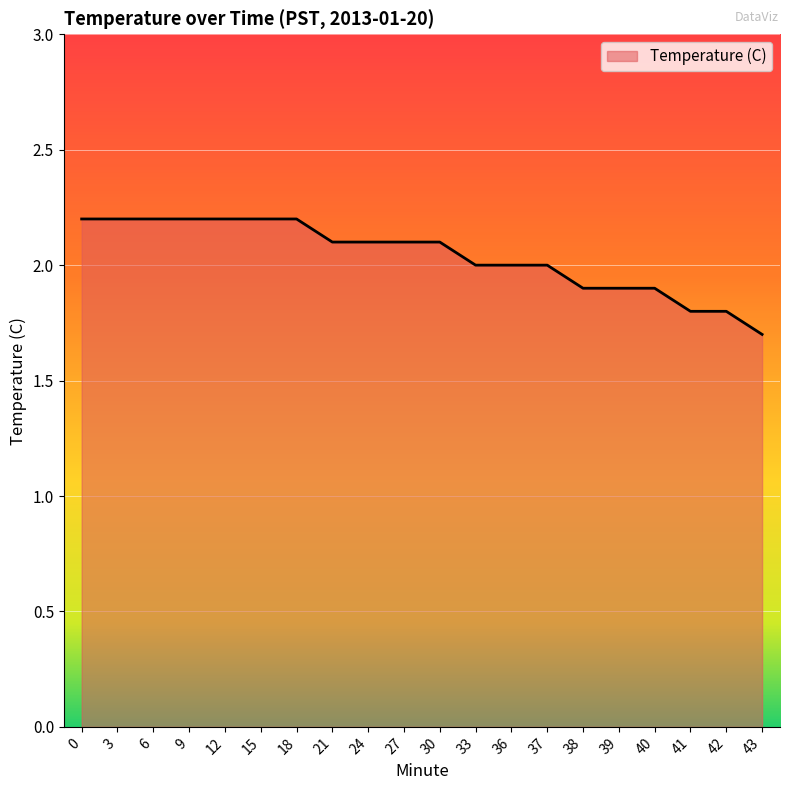

Which has a higher value, 41 or 39?

39